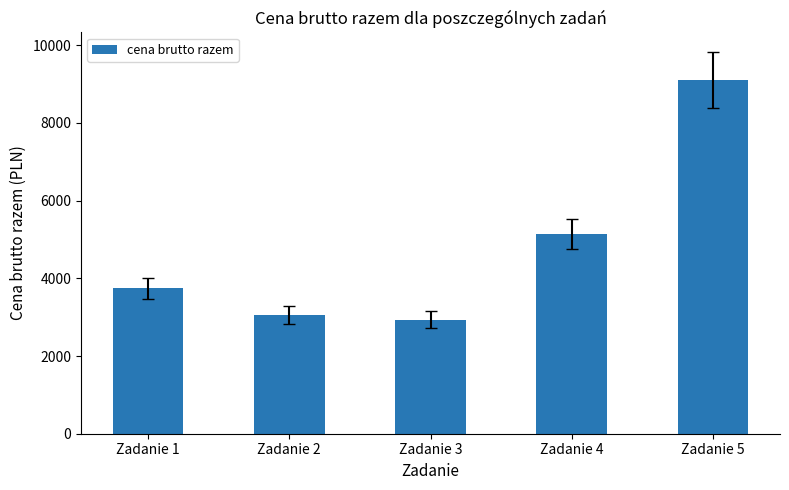

Count the number of data series in this chart.

1